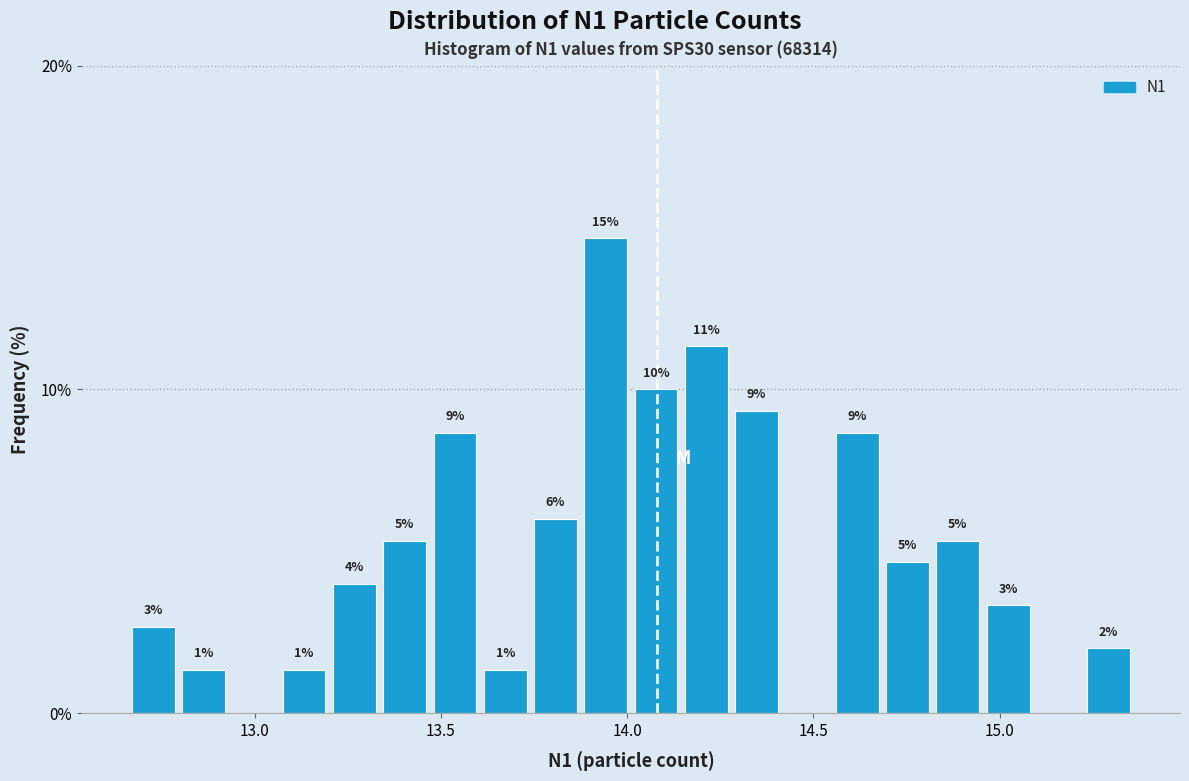

Around what value on the x-axis is the tallest bar? Give the approximate position of its centre, as read against the axis.

13.95